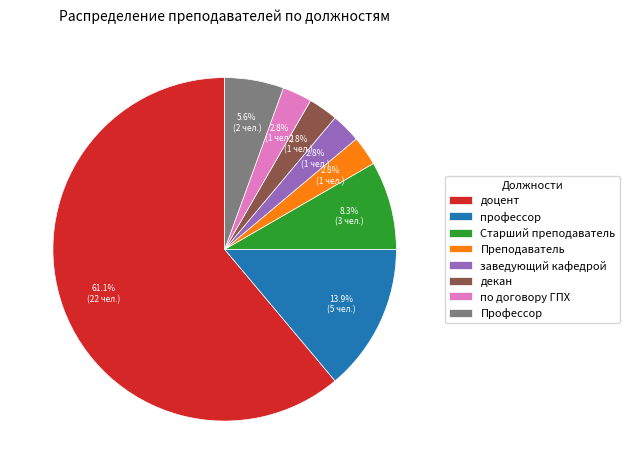

Is it true that Старший преподаватель is 8% of the pie?

True